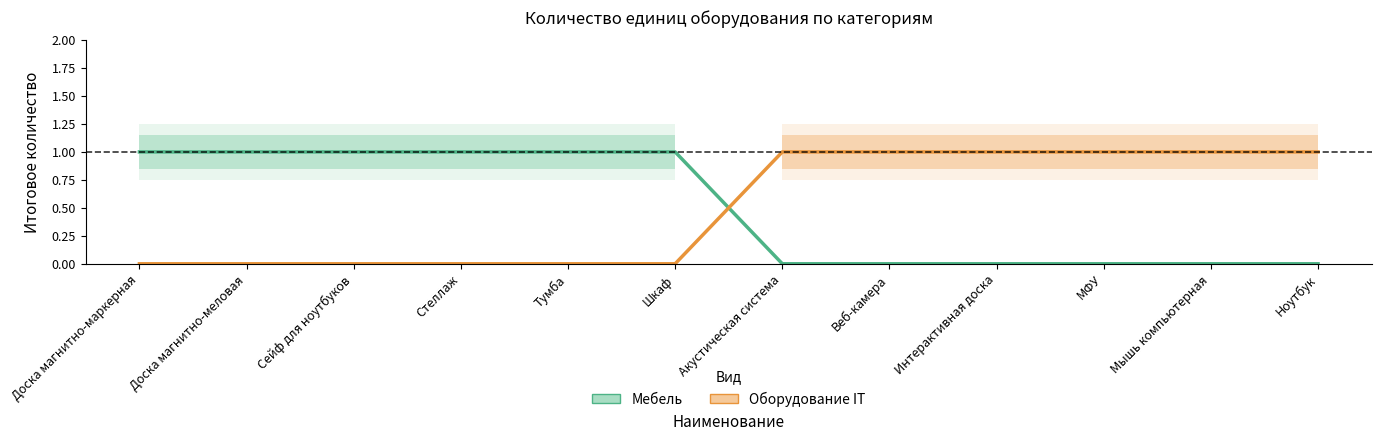

Rank the series at Доска магнитно-меловая from lowest to highest value.

Оборудование IT, Мебель